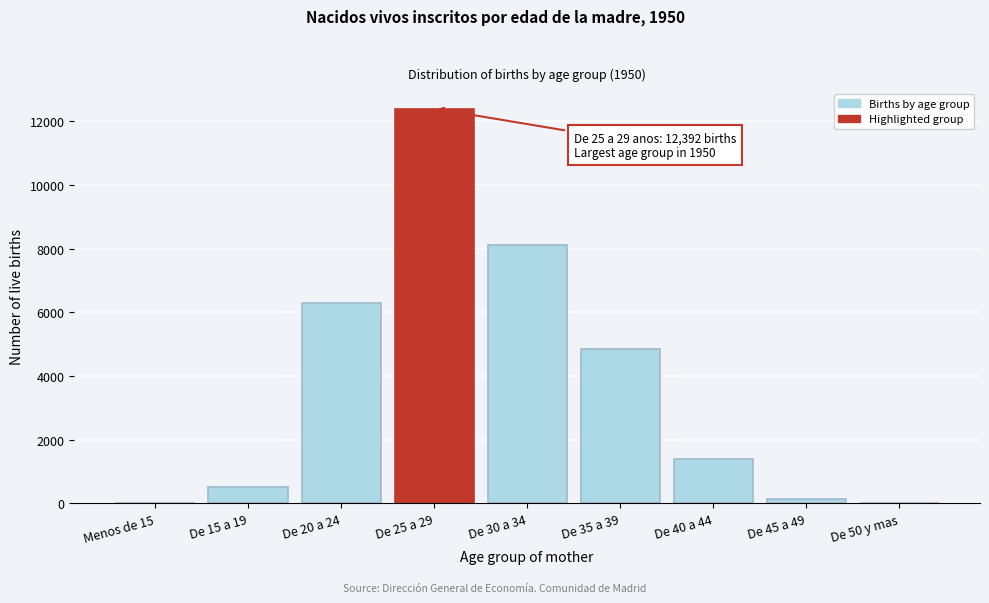

Is it true that the value at De 20 a 24 is 8778?

False